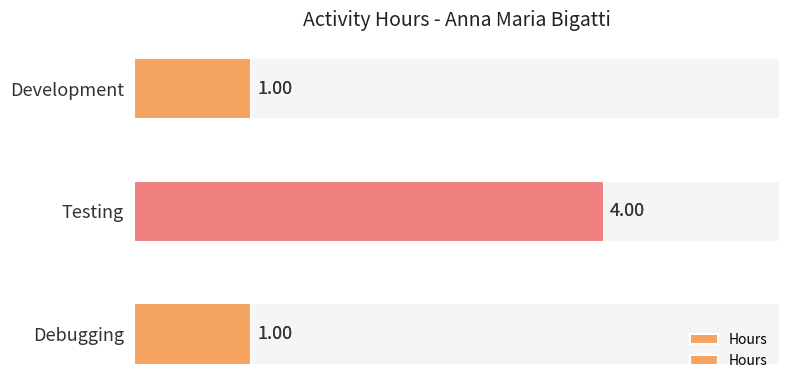

Reading left to right, transcribe all the data shown in this chart.

1	4	1